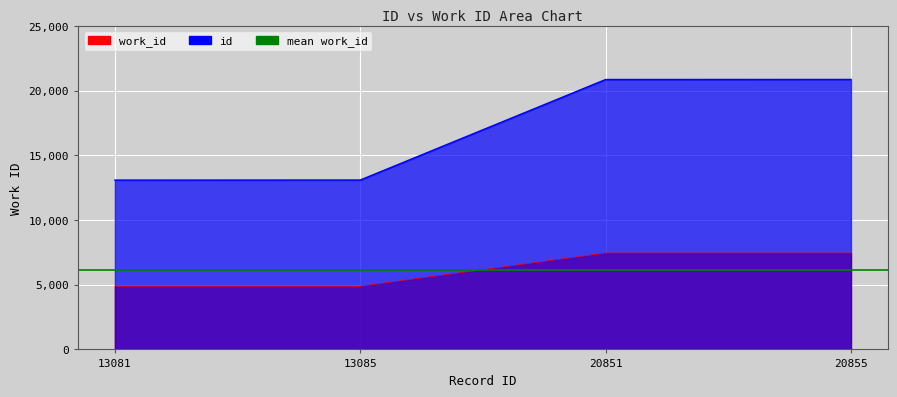

At 13085, list the series in order from smallest to largest.

work_id, id